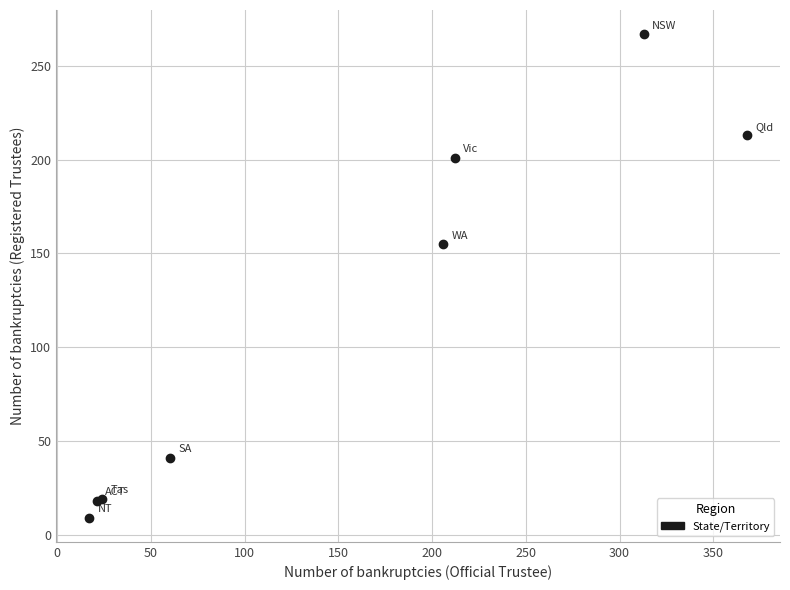

What Y value in the scatter plot is closest to 138?

155